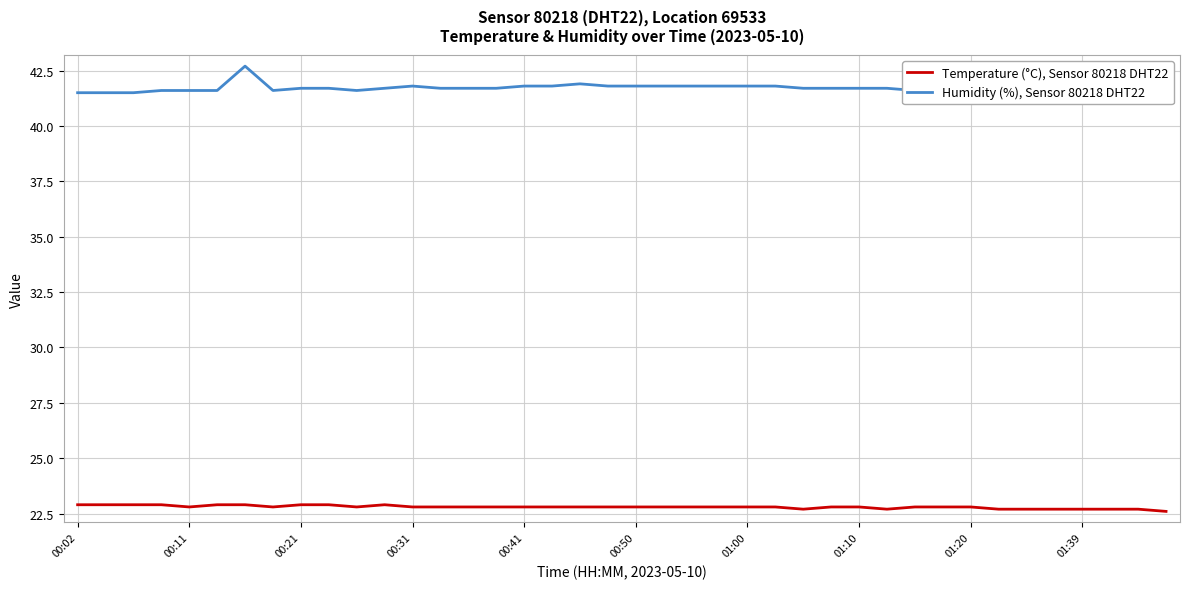

True or false: Temperature (°C), Sensor 80218 DHT22 and Humidity (%), Sensor 80218 DHT22 cross at least once.

False